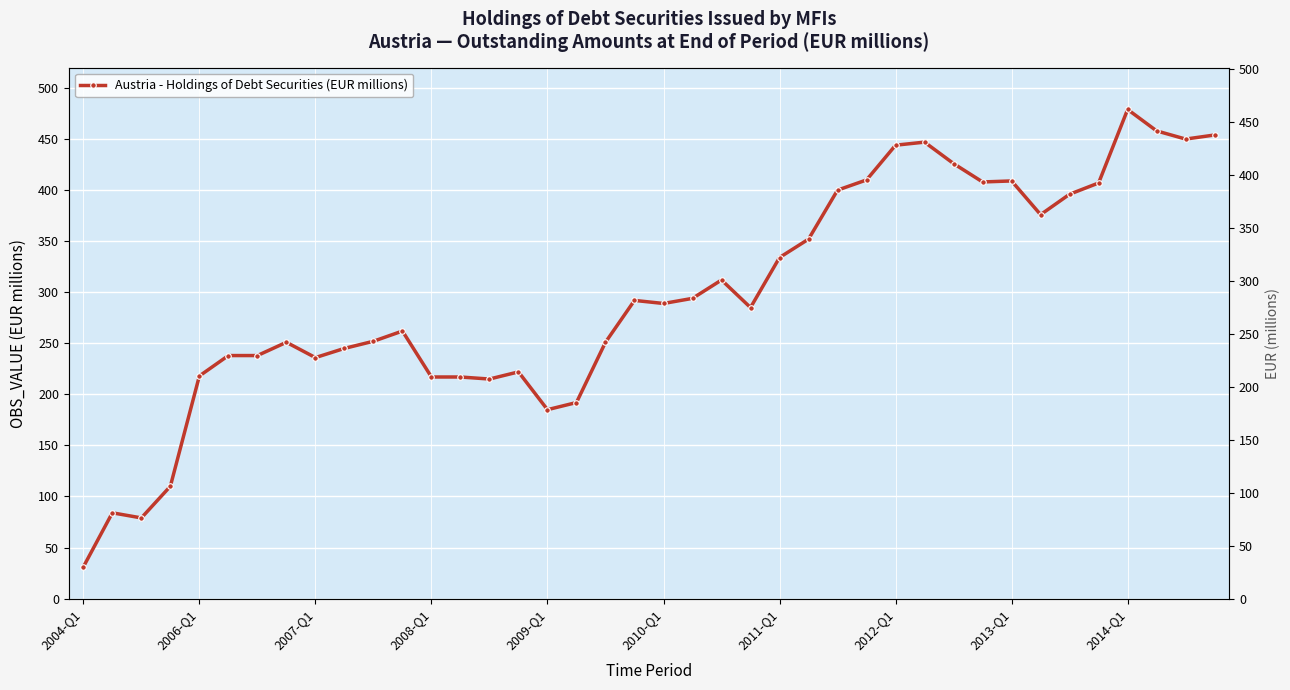

How many lines are shown in the chart?

1